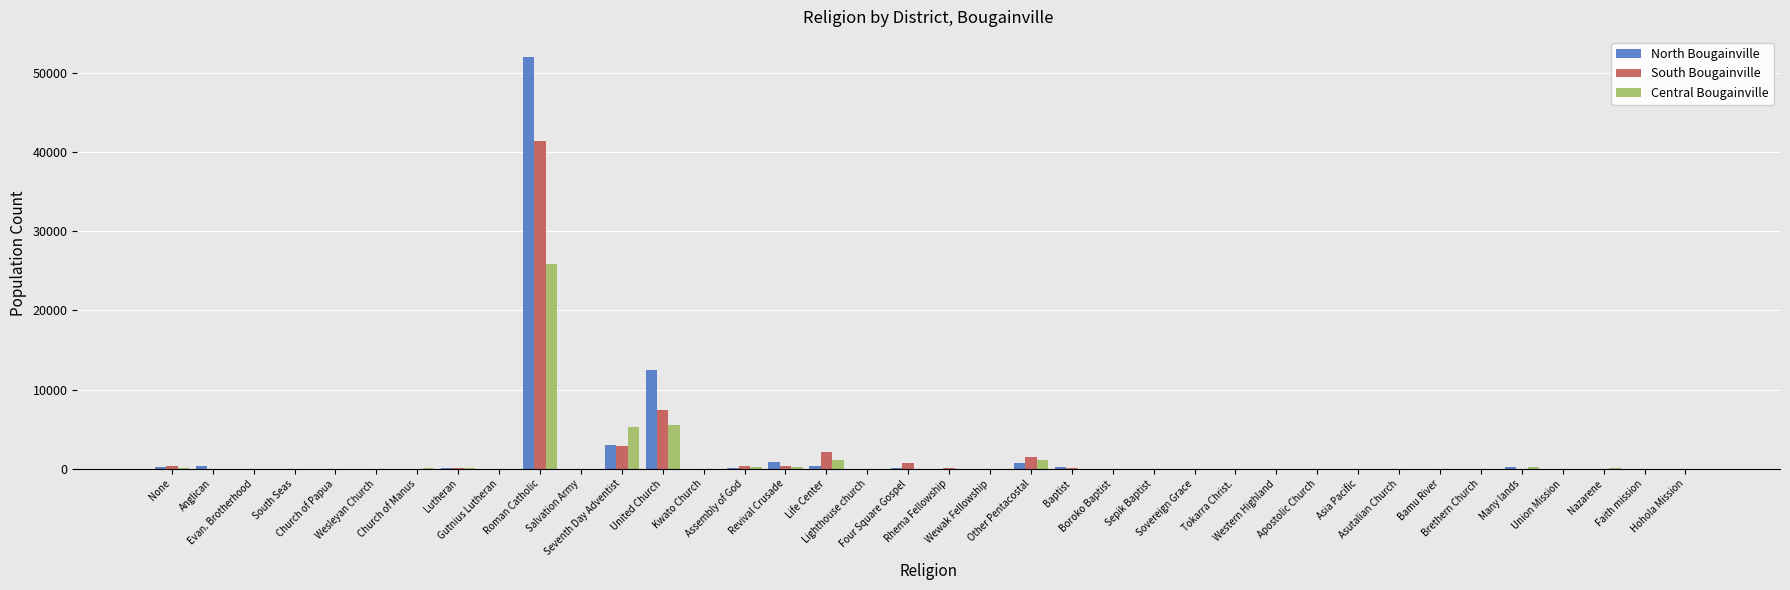

What is the sum of all North Bougainville values?

70796